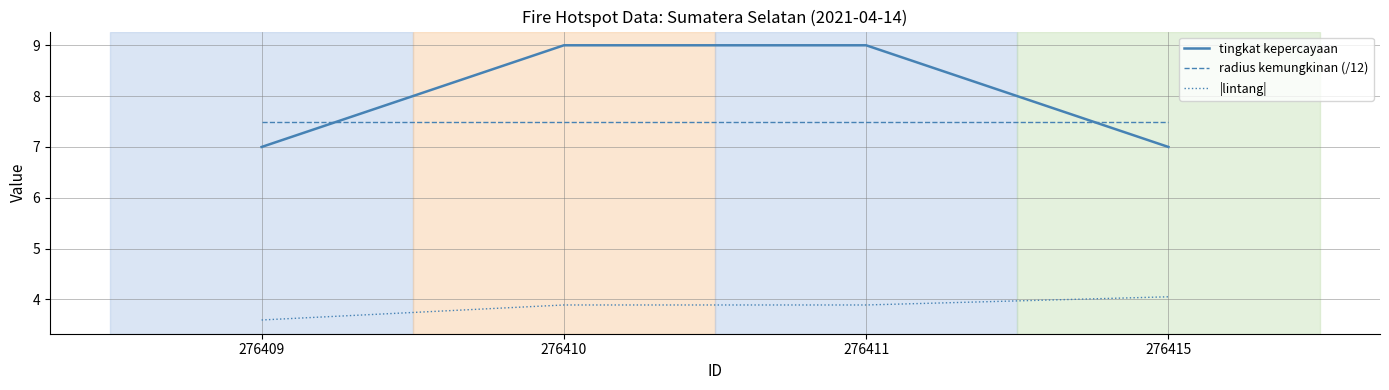

Does the chart have visible grid lines?

Yes